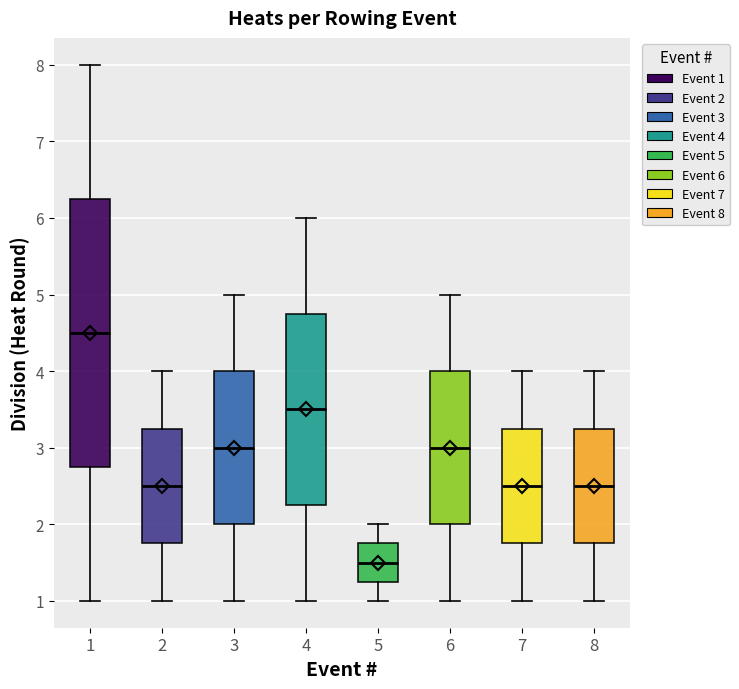

Reading left to right, read every box against the y-axis: the position of its median line, the range the box covers, and the ends of its whiskers. The values are not printed on the chart, so give them approximately, as read against the axis.

1: median 4.5, box 2.8 to 6.3, whiskers 1.0 to 8.0
2: median 2.5, box 1.8 to 3.3, whiskers 1.0 to 4.0
3: median 3.0, box 2.0 to 4.0, whiskers 1.0 to 5.0
4: median 3.5, box 2.3 to 4.8, whiskers 1.0 to 6.0
5: median 1.5, box 1.3 to 1.8, whiskers 1.0 to 2.0
6: median 3.0, box 2.0 to 4.0, whiskers 1.0 to 5.0
7: median 2.5, box 1.8 to 3.3, whiskers 1.0 to 4.0
8: median 2.5, box 1.8 to 3.3, whiskers 1.0 to 4.0